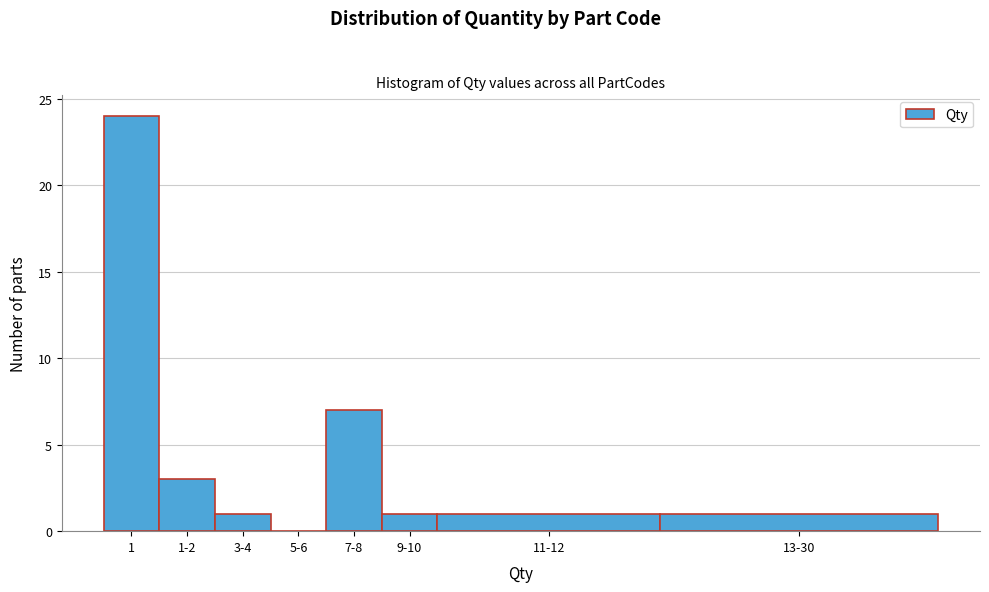

Reading left to right, extract all data points from this chart.

1=24	1-2=3	3-4=1	5-6=0	7-8=7	9-10=1	11-12=1	13-30=1